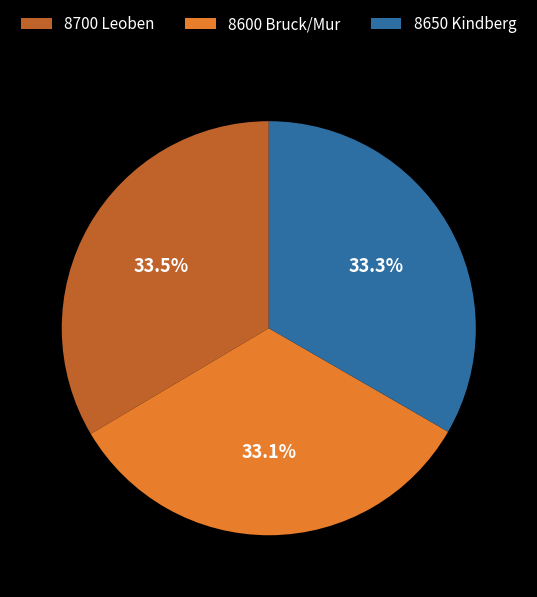

Does any single category account for the majority?

No